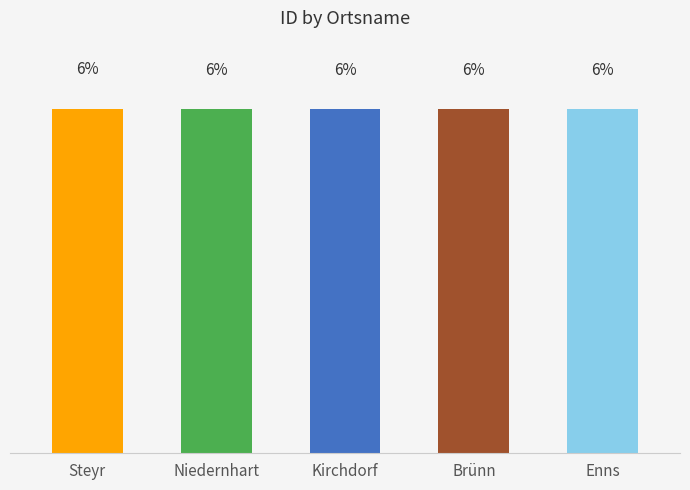

Which has a higher value, Brünn or Kirchdorf?

Kirchdorf